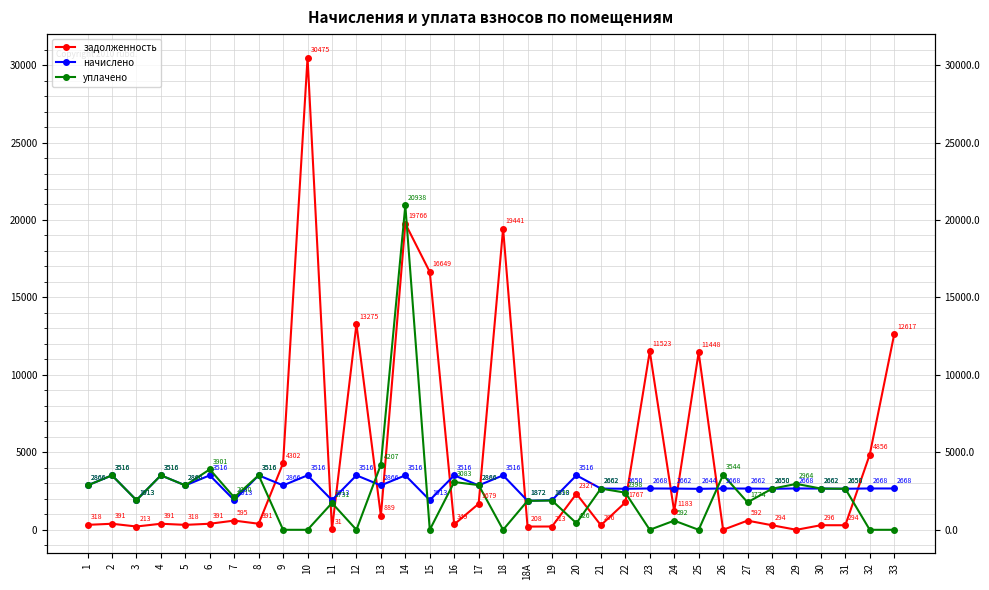

Where is уплачено nearest to the value 10468?

13